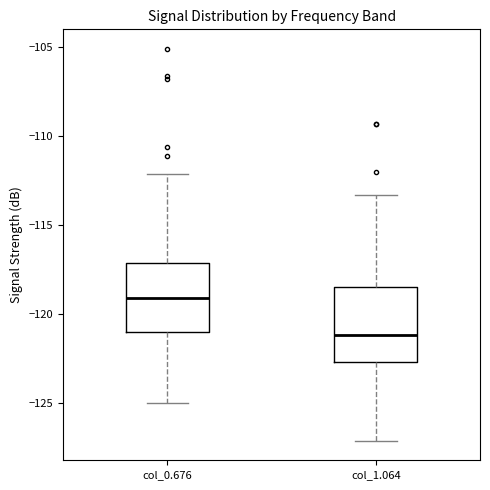

Reading left to right, read every box against the y-axis: the position of its median line, the range the box covers, and the ends of its whiskers. The values are not printed on the chart, so give them approximately, as read against the axis.

col_0.676: median -119.0, box -121.0 to -117.0, whiskers -125.0 to -112.0
col_1.064: median -121.0, box -122.5 to -118.5, whiskers -127.0 to -113.5